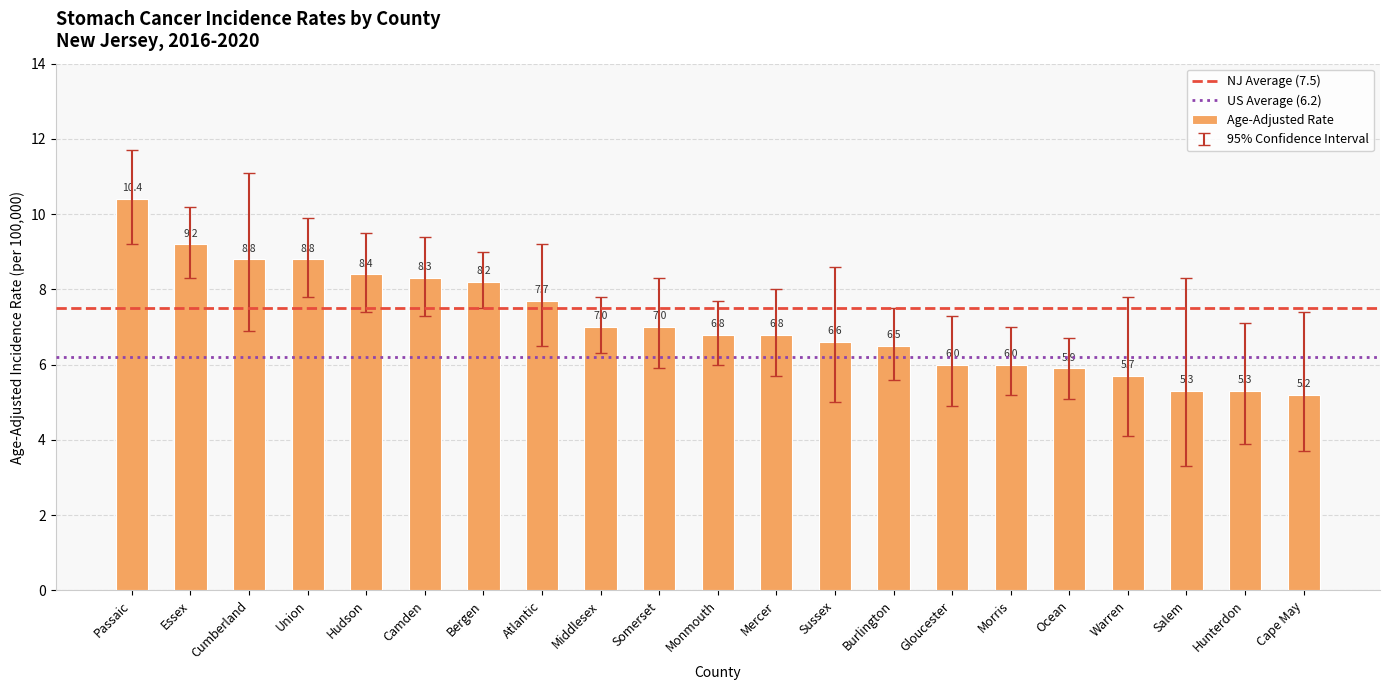

What value does the data have at Cape May?

5.2